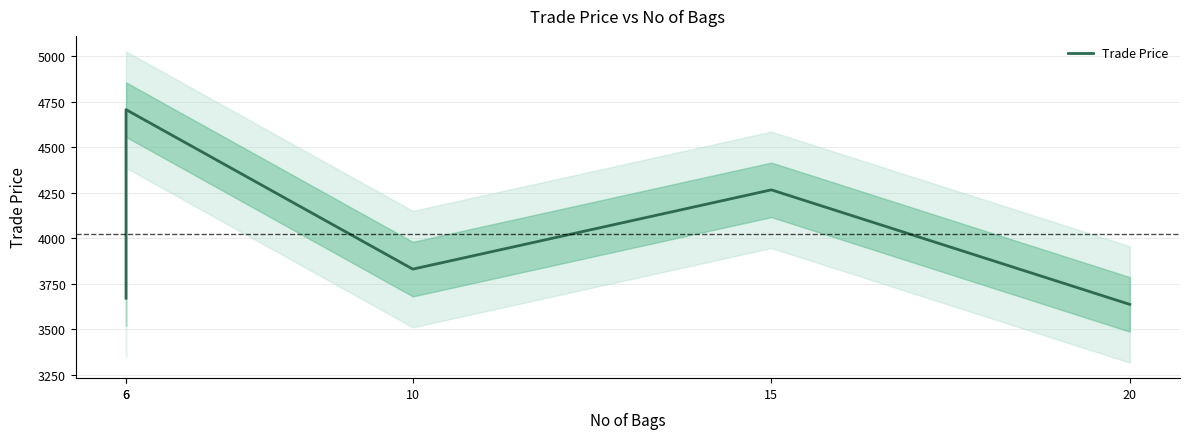

Reading left to right, transcribe all the data shown in this chart.

6=3670.0	6=4707.0	10=3830.0	15=4266.0	20=3636.0